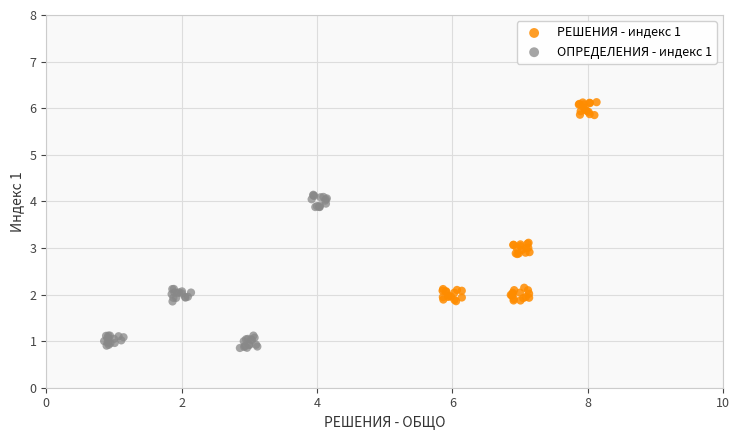

Which series has the widest spread of Y values?

РЕШЕНИЯ - индекс 1